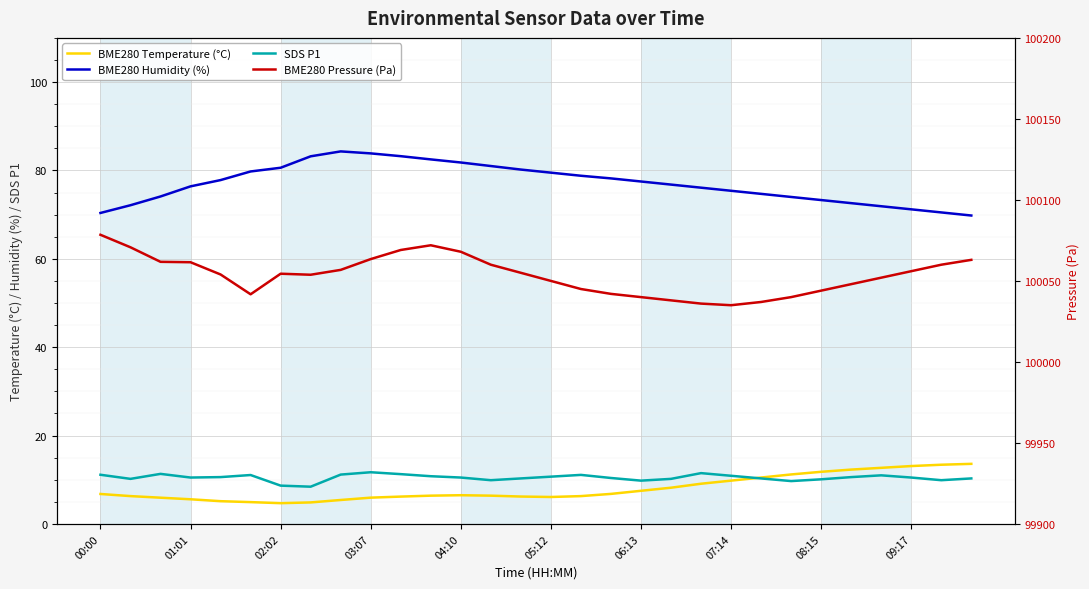

Which has a higher value, 26 or 07:14?

26